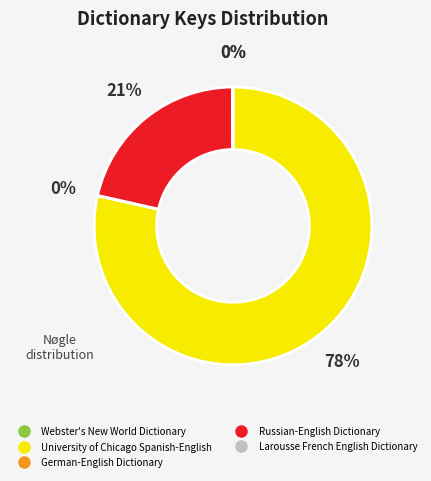

The Russian-English Dictionary slice represents 21% of the pie. True or false?

True